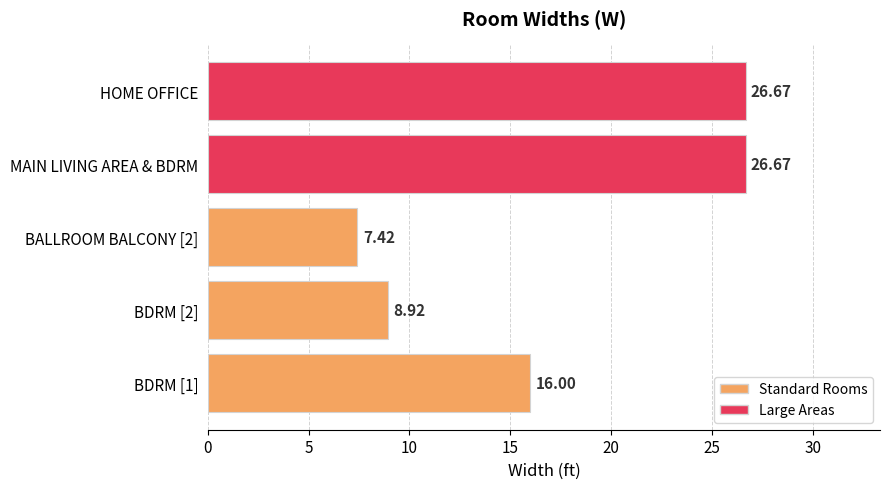

What is the sum of all values?

85.7